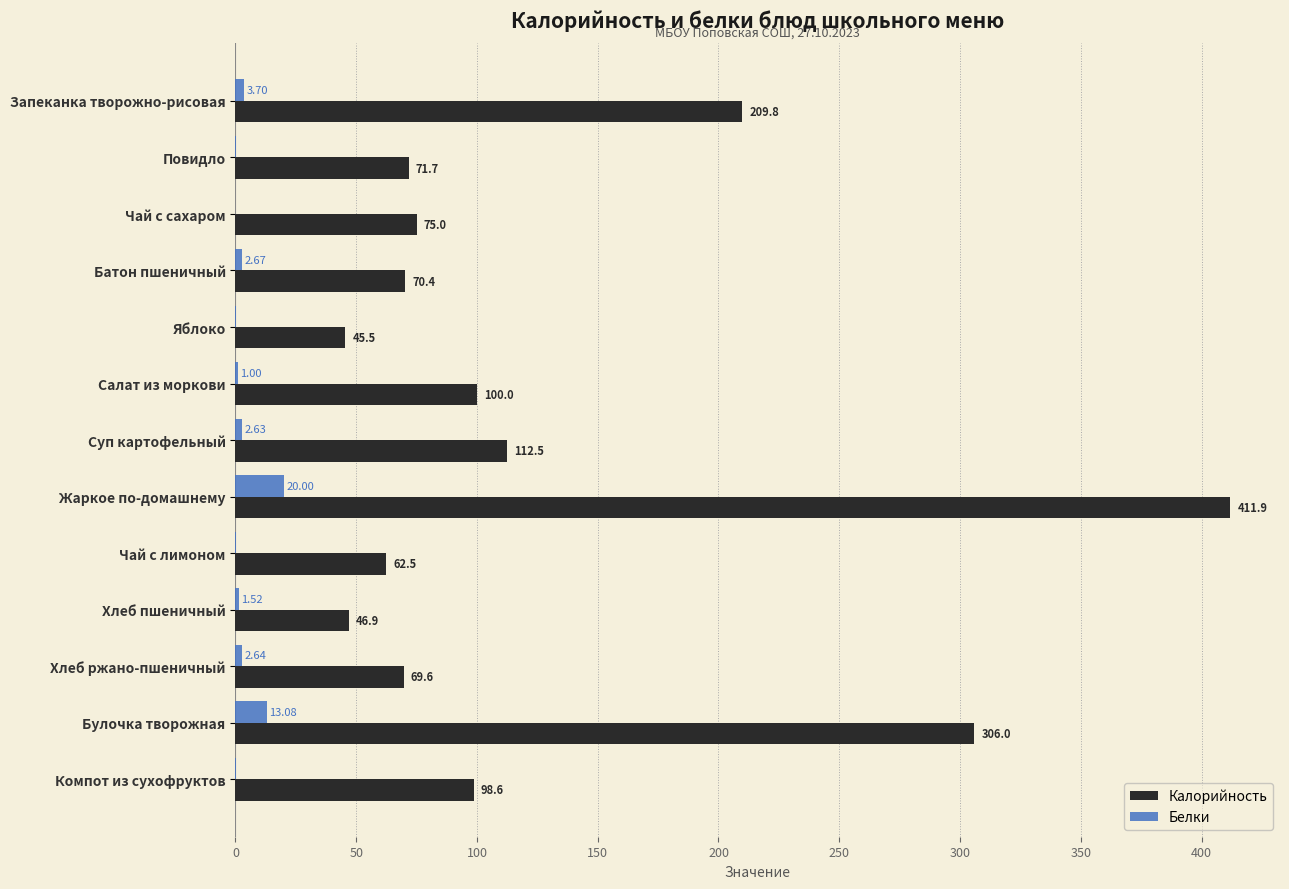

At which label is Калорийность closest to 228?

Запеканка творожно-рисовая